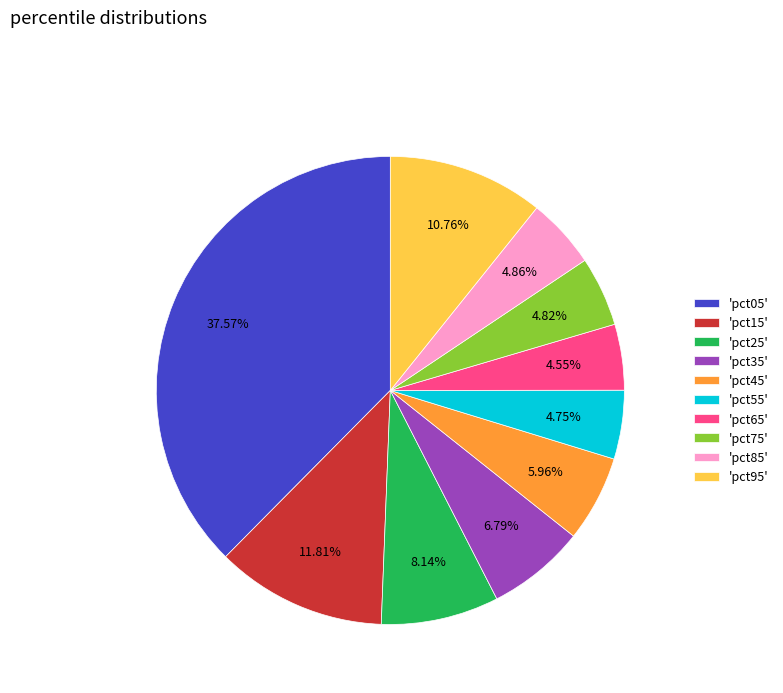

To the nearest percent, what is the average slice percentage?

10%